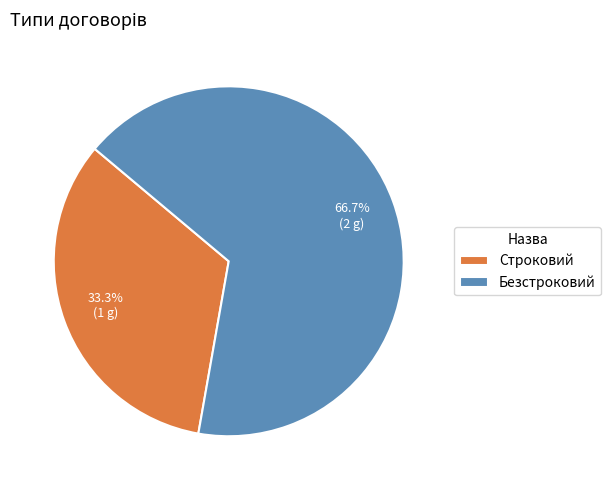

What percentage is the Безстроковий slice, to the nearest percent?

67%